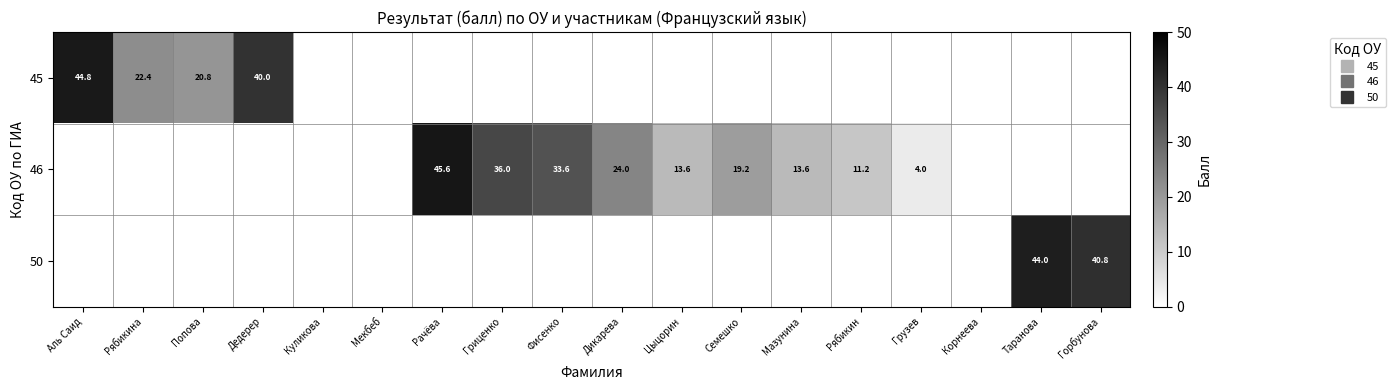

The value of 46 at Рябикин is 5.4. True or false?

False